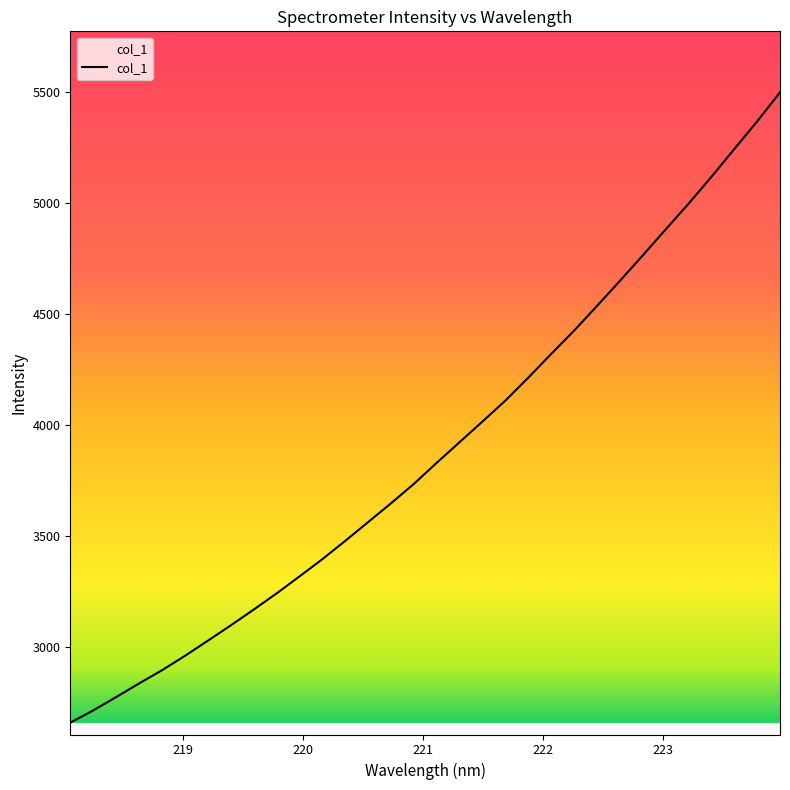

What is the difference between the maximum and minimum values?

2839.0